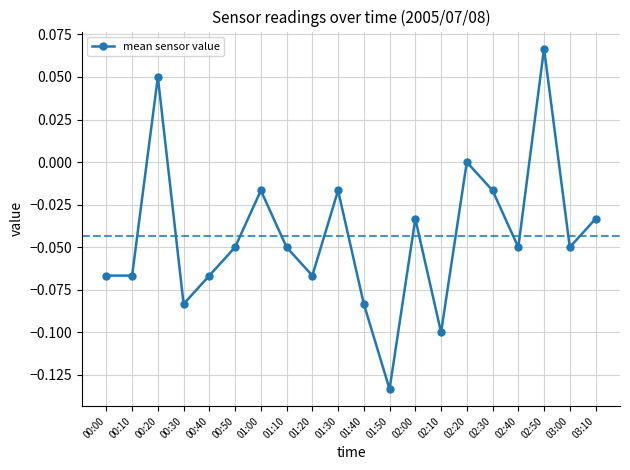

Does the chart display data point markers on the line(s)?

Yes